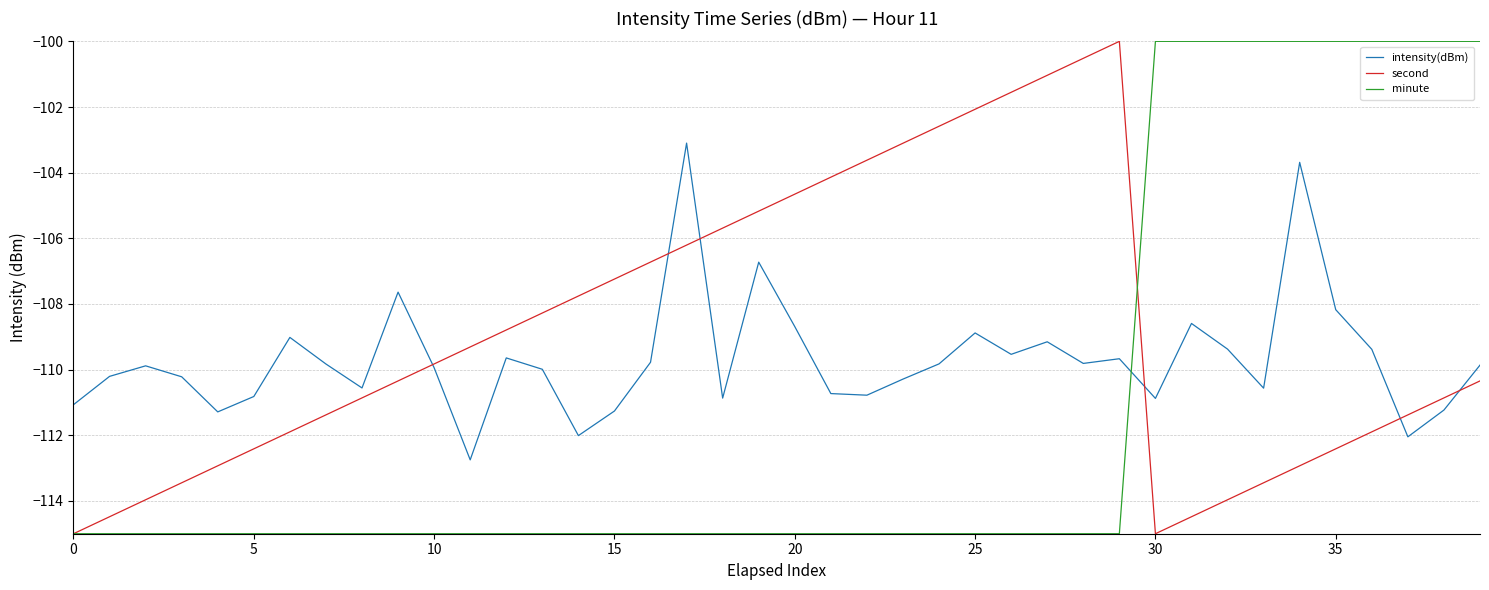

Which series ends up on top after the final intersection of minute and intensity(dBm)?

minute